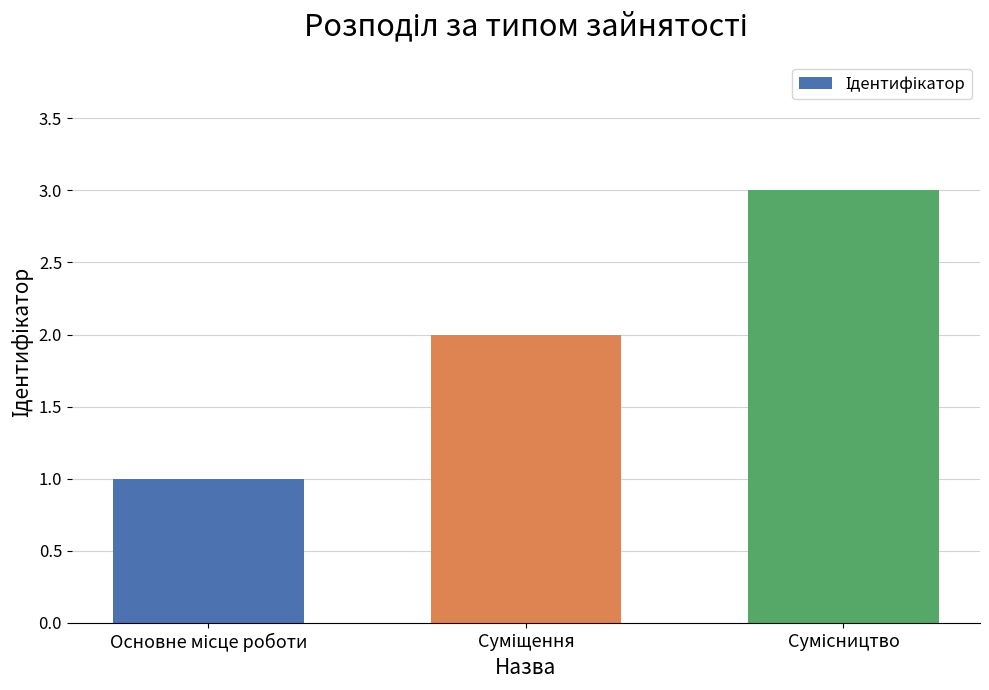

What is the maximum value shown in the chart?

3